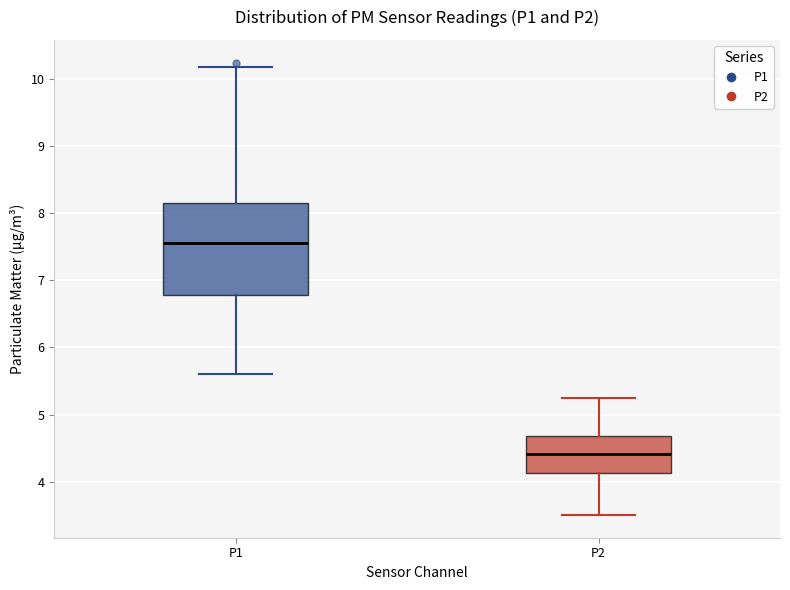

Which box is the tallest, from its lower edge to its upper edge?

P1